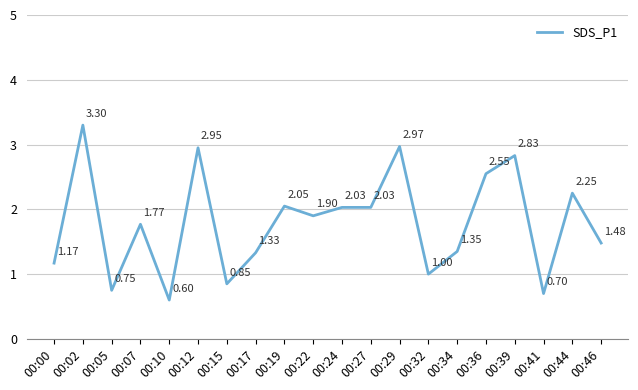

The value at 00:36 is 1.0. True or false?

False